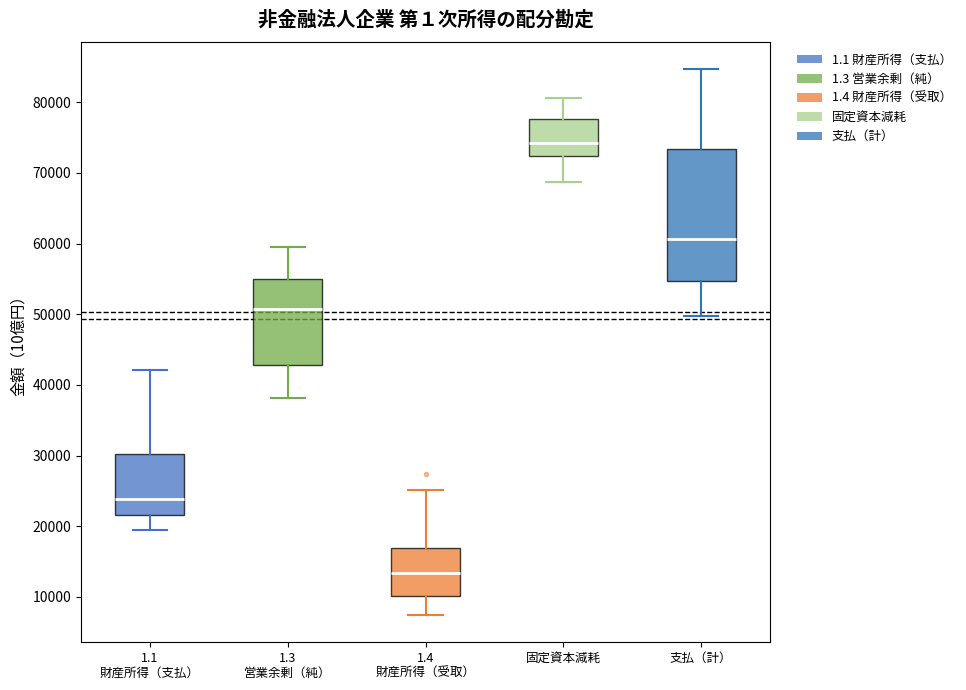

Reading left to right, read every box against the y-axis: the position of its median line, the range the box covers, and the ends of its whiskers. The values are not printed on the chart, so give them approximately, as read against the axis.

1.1 財産所得（支払）: median 24000, box 22000 to 30000, whiskers 19000 to 42000
1.3 営業余剰（純）: median 51000, box 43000 to 55000, whiskers 38000 to 60000
1.4 財産所得（受取）: median 13000, box 10000 to 17000, whiskers 7000 to 25000
固定資本減耗: median 74000, box 72000 to 78000, whiskers 69000 to 81000
支払（計）: median 61000, box 55000 to 73000, whiskers 50000 to 85000